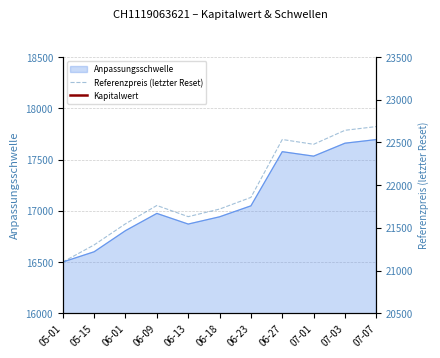

What is the difference between the Referenzpreis (letzter Reset) values at 07-01 and 06-23?

621.8